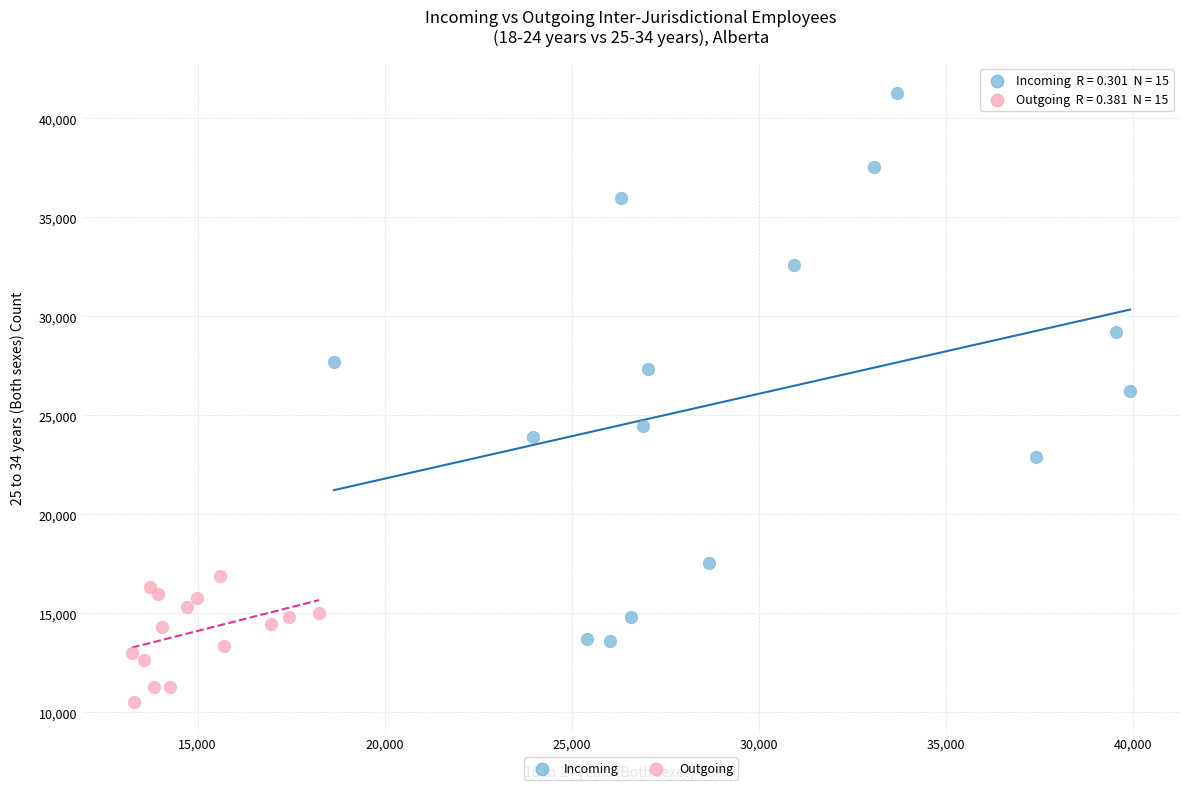

Which series has the widest spread of Y values?

Incoming